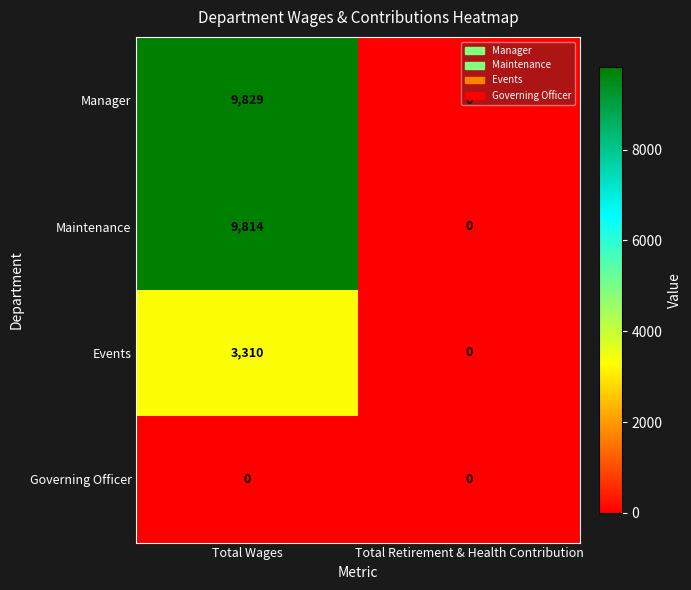

Count the number of categories in the chart.

2